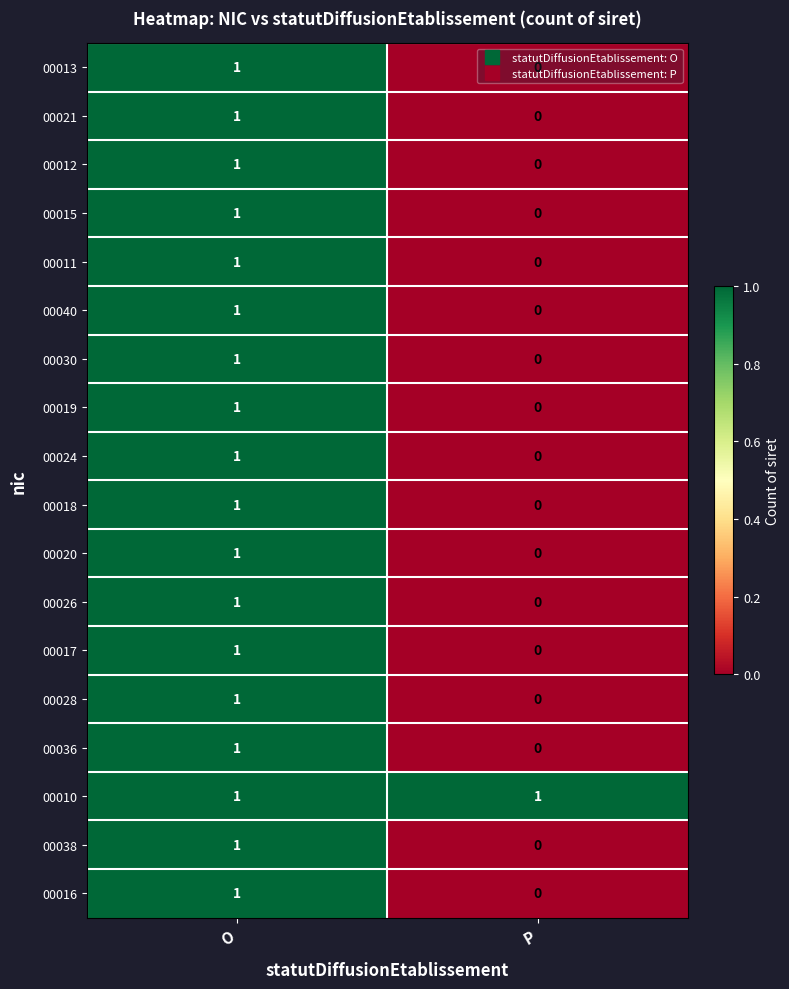

At which category is the sum across all series the highest?

O